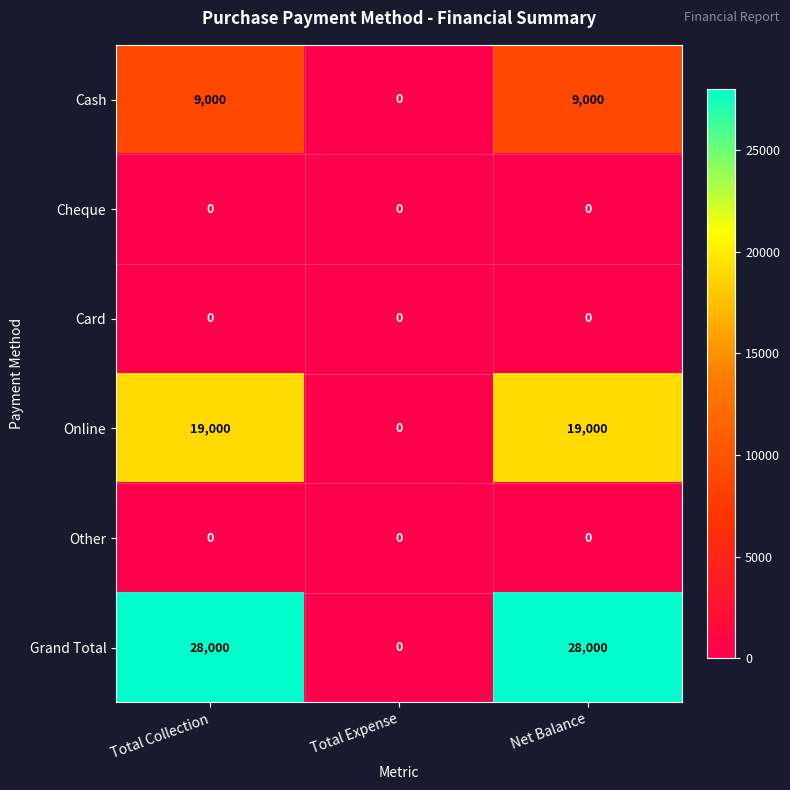

What is the maximum value shown in the chart?

28000